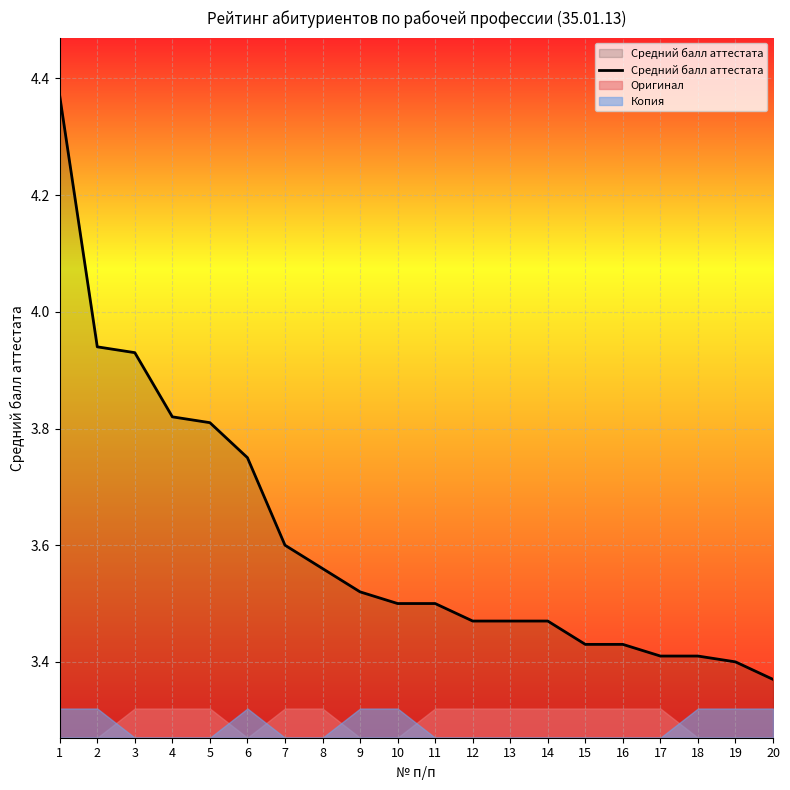

Reading right to left, list all the values displayed in this chart.

20=3.4	19=3.4	18=3.4	17=3.4	16=3.4	15=3.4	14=3.5	13=3.5	12=3.5	11=3.5	10=3.5	9=3.5	8=3.6	7=3.6	6=3.8	5=3.8	4=3.8	3=3.9	2=3.9	1=4.4